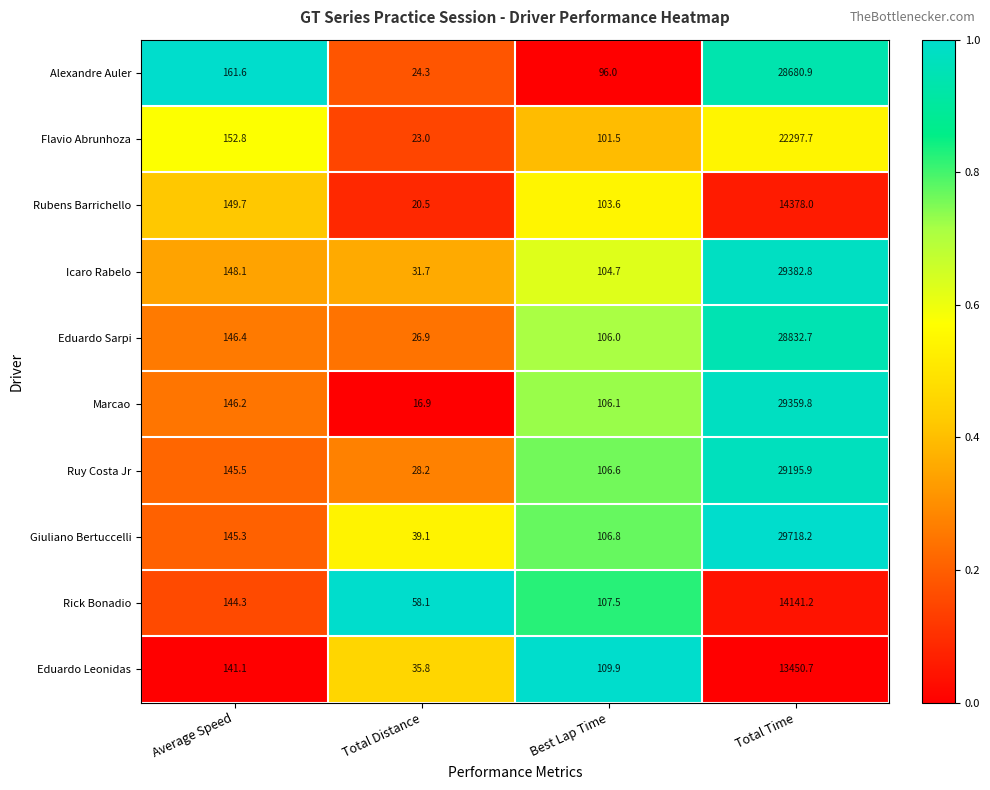

What is the total value across all series at Best Lap Time?

1048.7